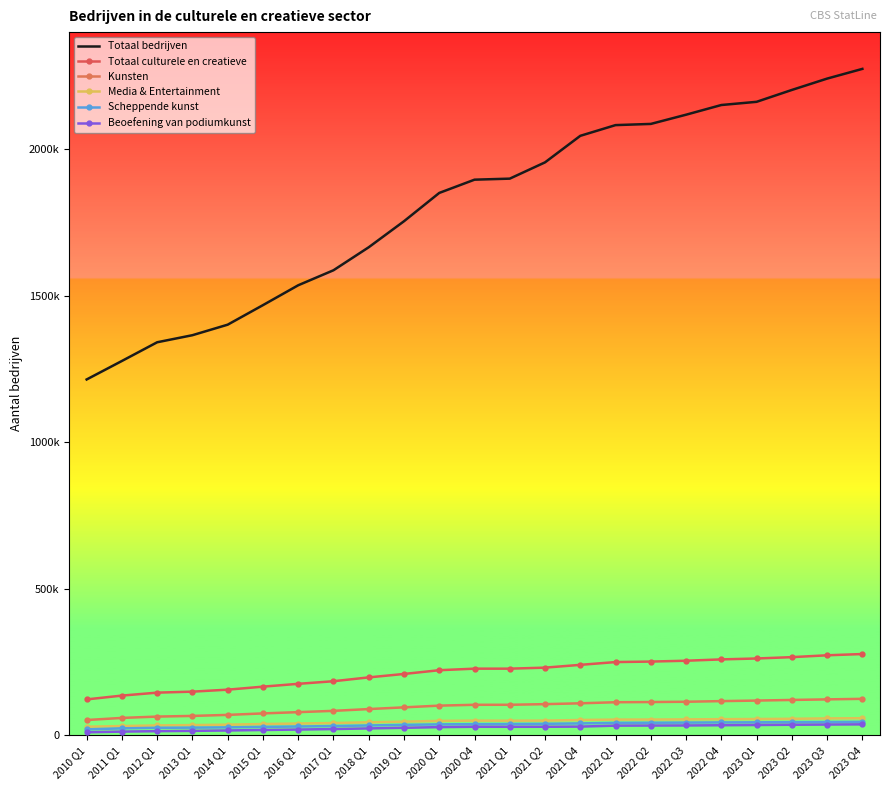

What are all the series names shown in the legend?

Totaal bedrijven, Totaal culturele en creatieve, Kunsten, Media & Entertainment, Scheppende kunst, Beoefening van podiumkunst